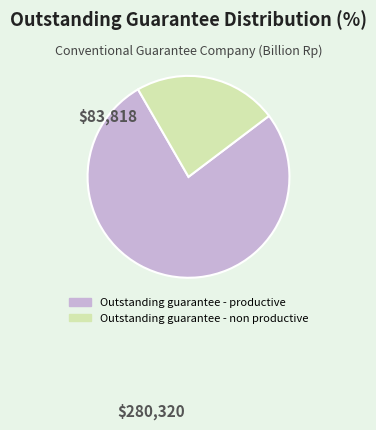

Which slice is the largest?

Outstanding guarantee - productive